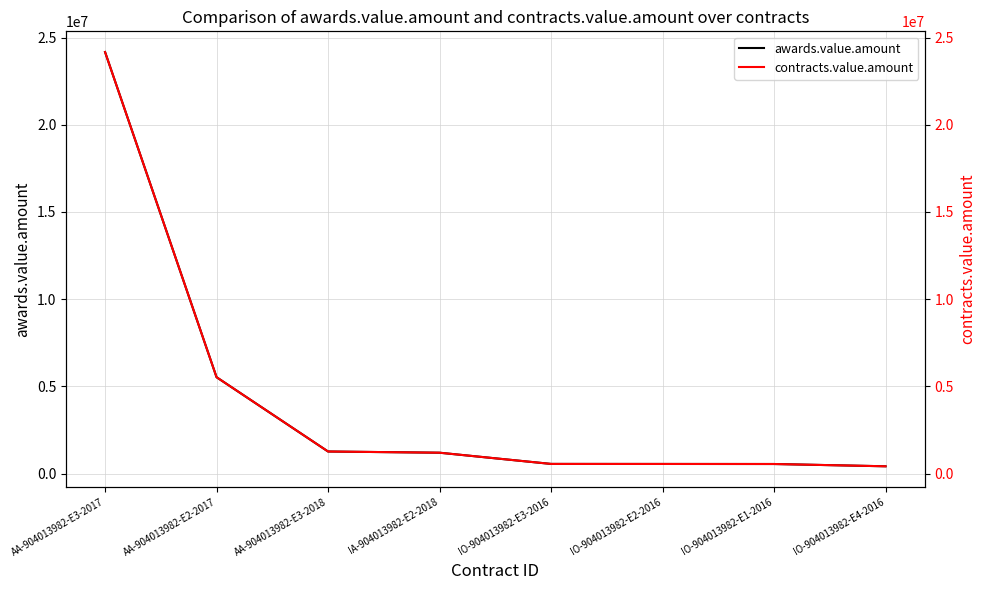

What is the value of the contracts.value.amount point at the 7th from the left?

552517.6